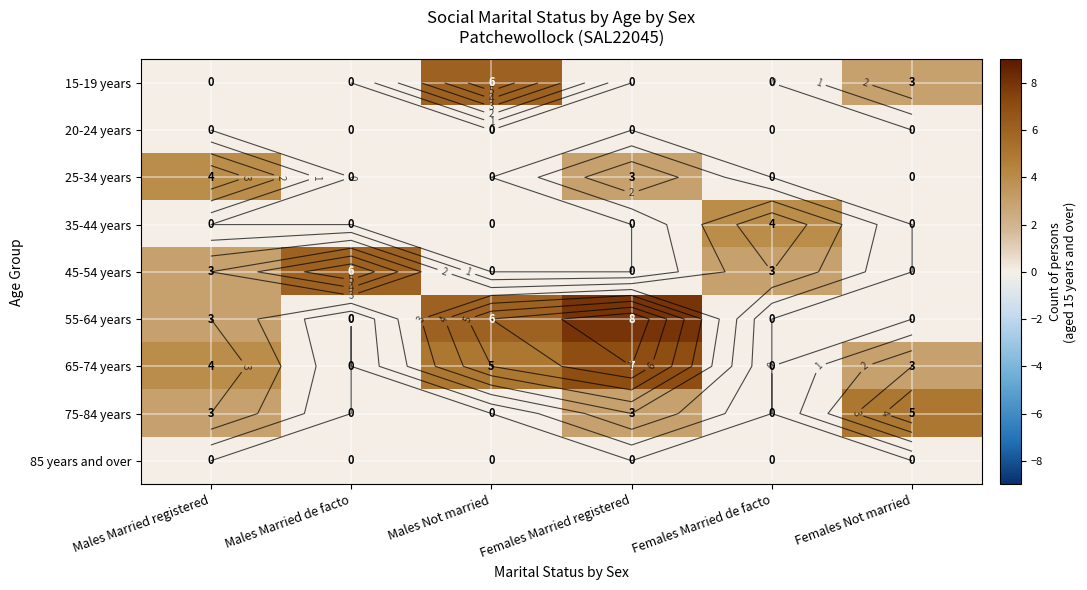

How many 15-19 years values are between 0 and 3?

5